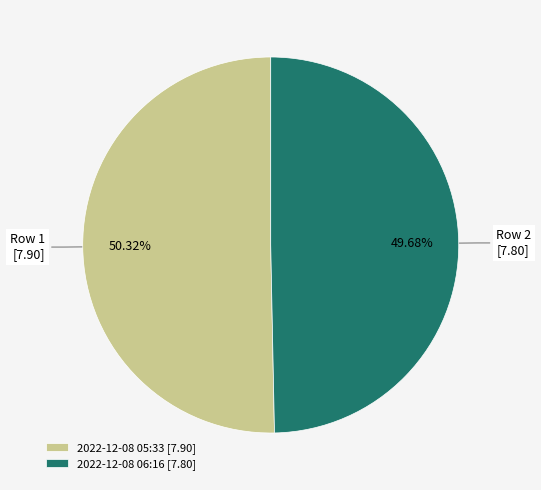

Rank the categories by value from highest to lowest.

2022-12-08 05:33 [7.90], 2022-12-08 06:16 [7.80]